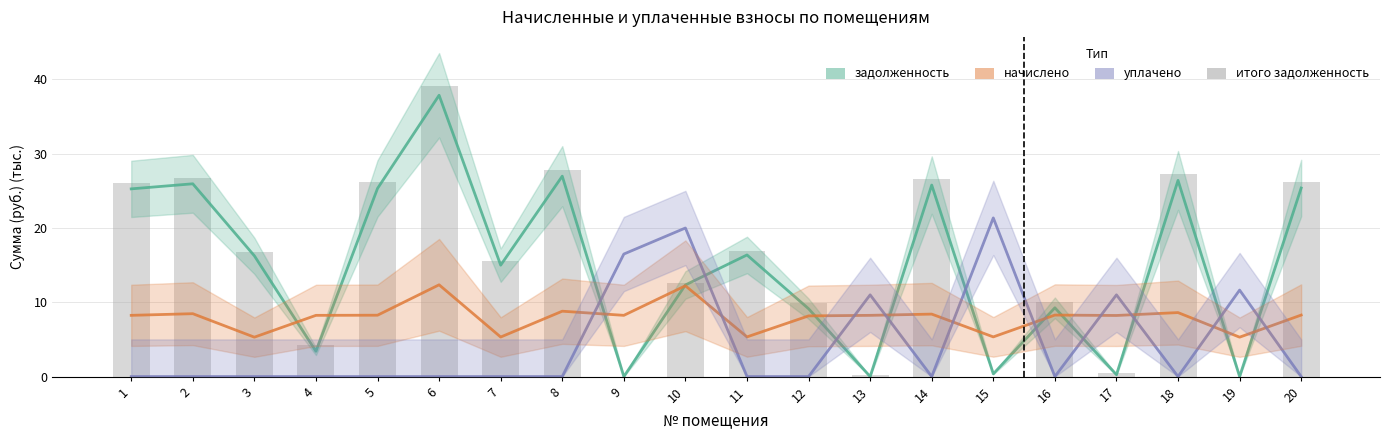

Is the value of начислено (×10) at 9 greater than the value of уплачено (×20) at 16?

Yes